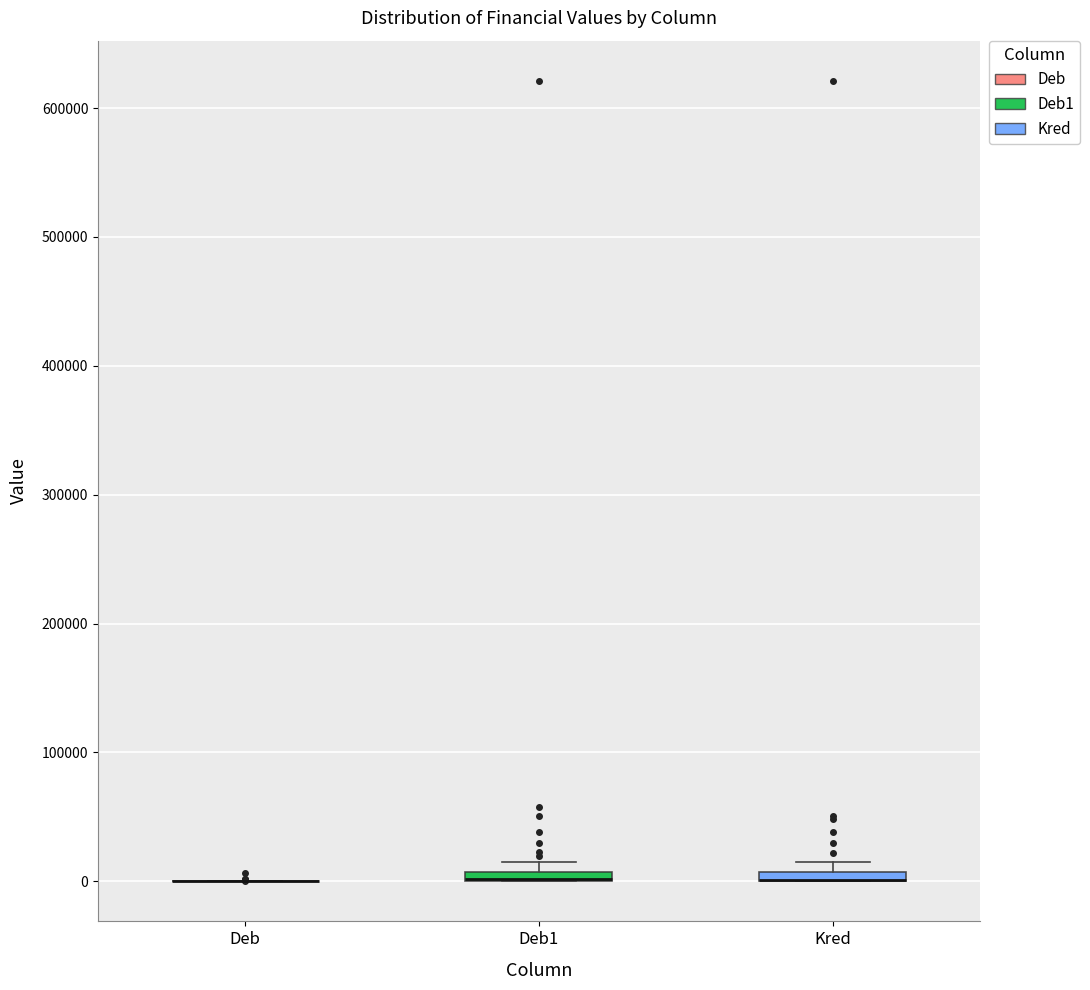

Where is the upper edge of the box for Deb1 on the y-axis? The values are not printed on the chart, so give them approximately, as read against the axis.

10000